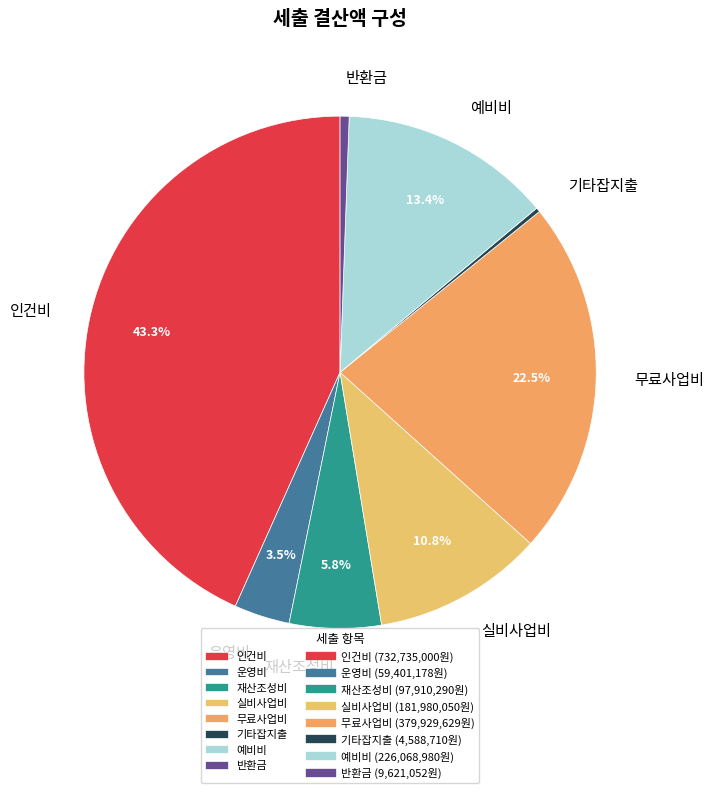

What percentage is NOT represented by 실비사업비?

89.2%